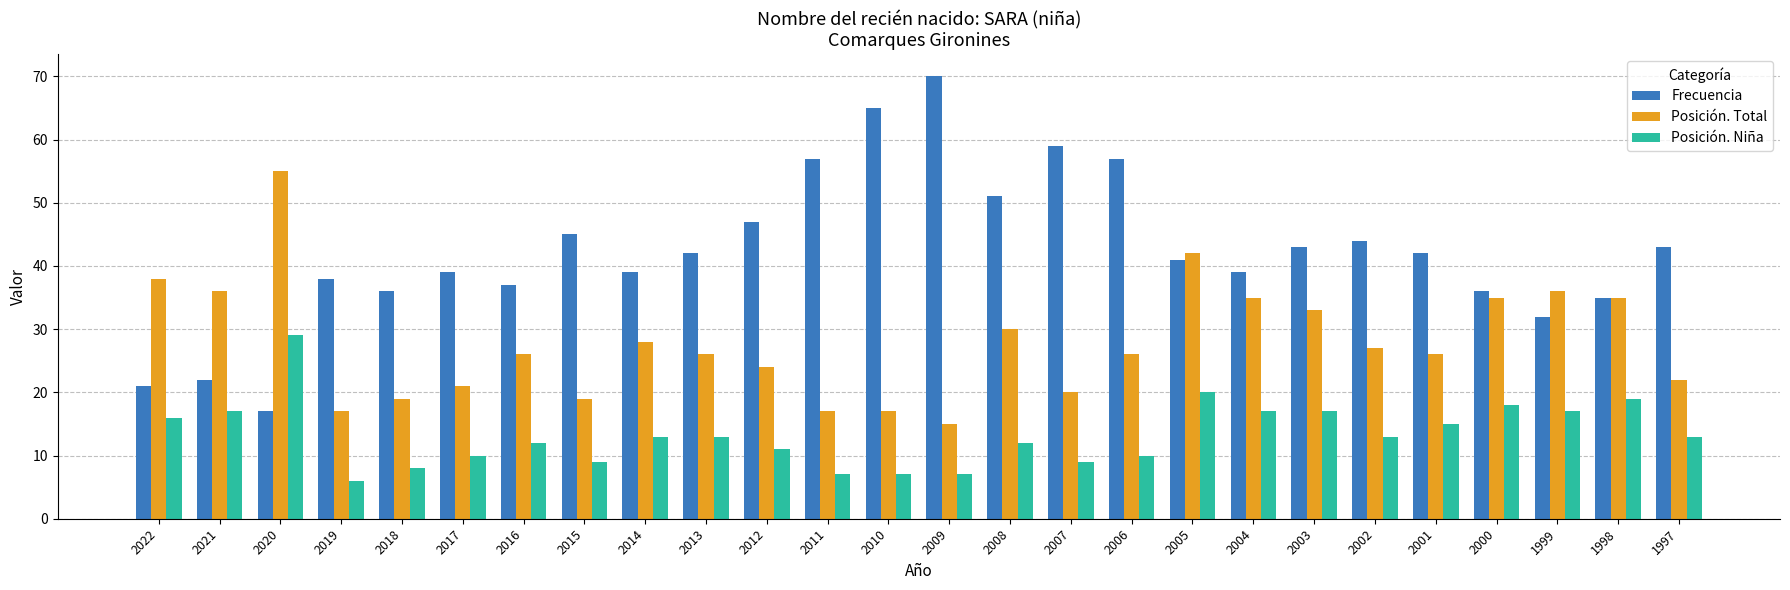

How many bars are there in each group?

3